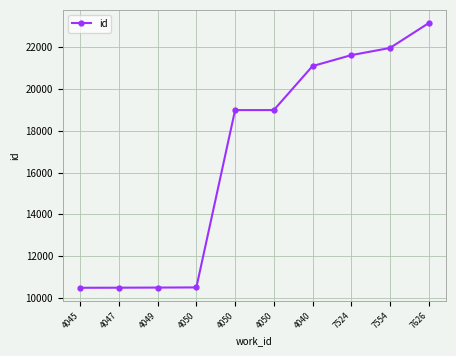

True or false: the data has more than 1 interior local peaks.

False